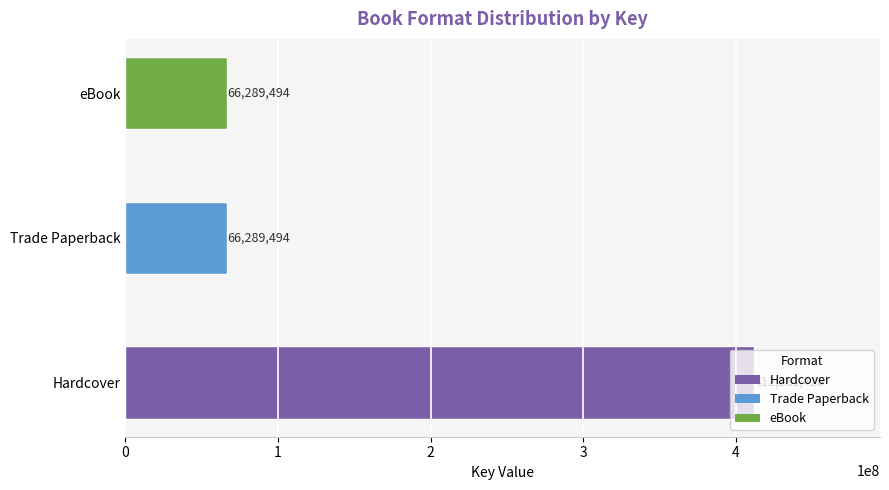

What is the difference between the values at Hardcover and Trade Paperback?

345991934